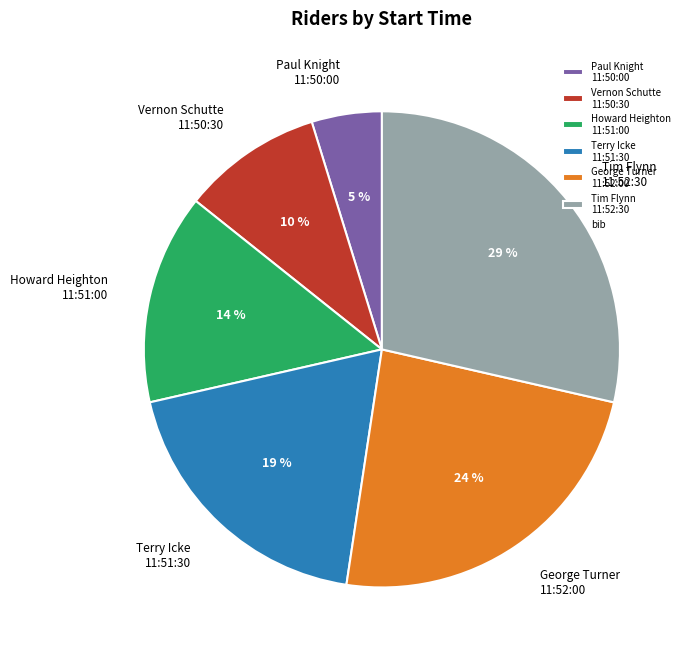

To the nearest percent, what percentage of the pie is Howard Heighton 11:51:00?

14%